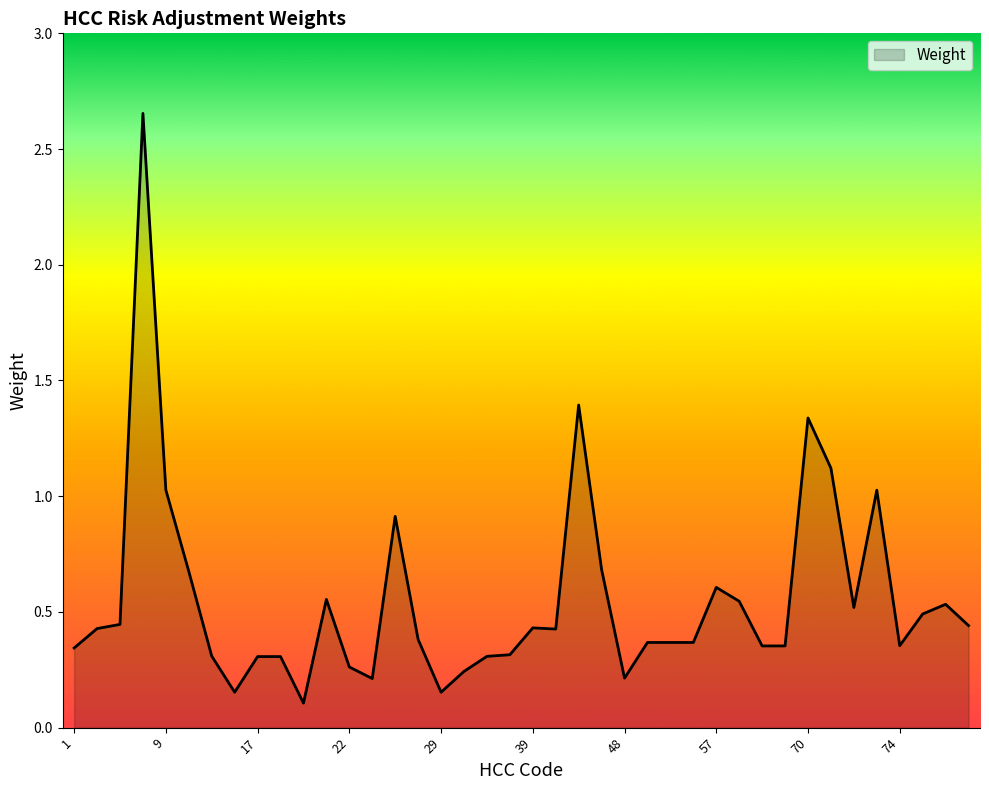

What is the difference between the maximum and minimum values?

2.5